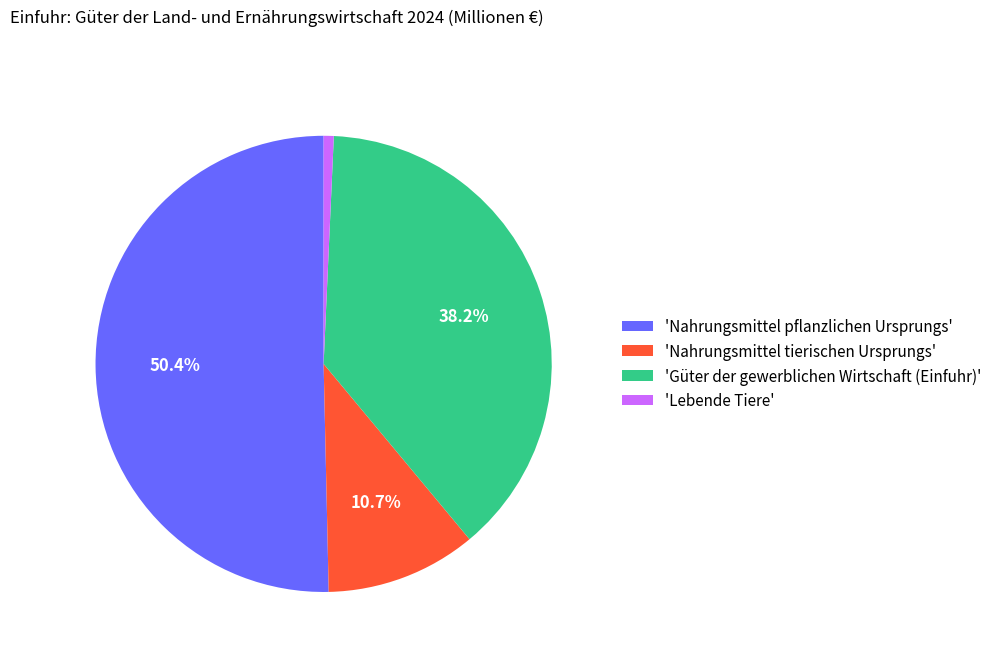

Which has a higher value, 'Nahrungsmittel tierischen Ursprungs' or 'Güter der gewerblichen Wirtschaft (Einfuhr)'?

'Güter der gewerblichen Wirtschaft (Einfuhr)'